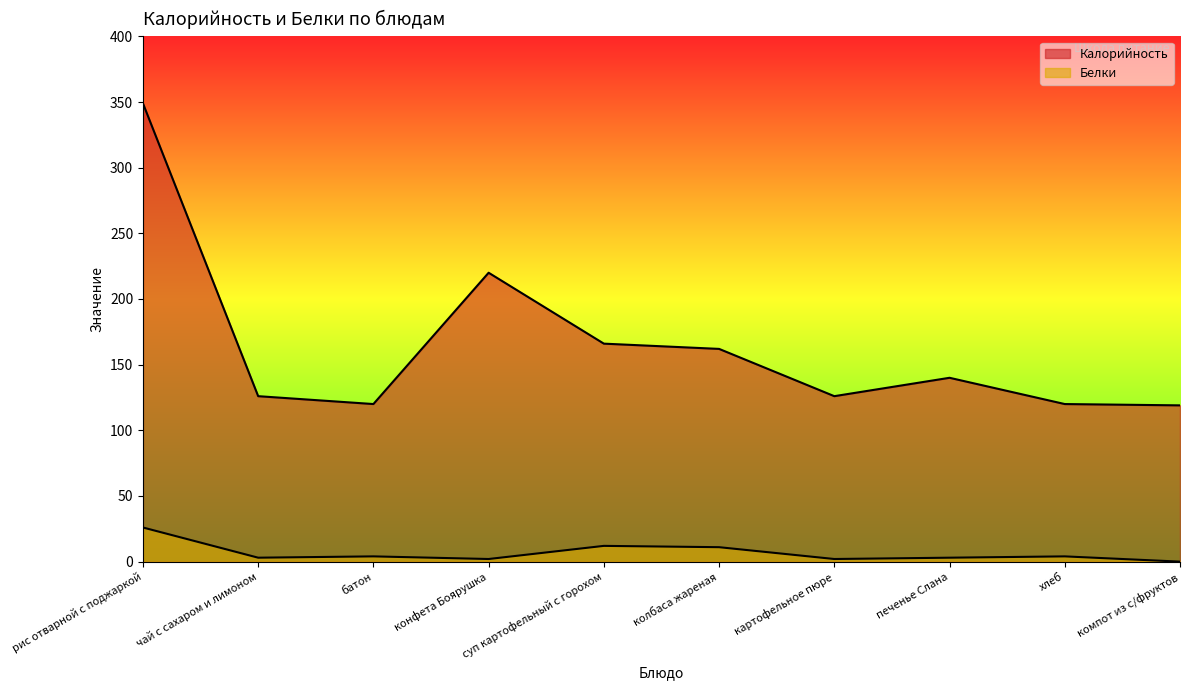

Is it true that Белки equals 15 at рис отварной с поджаркой?

False